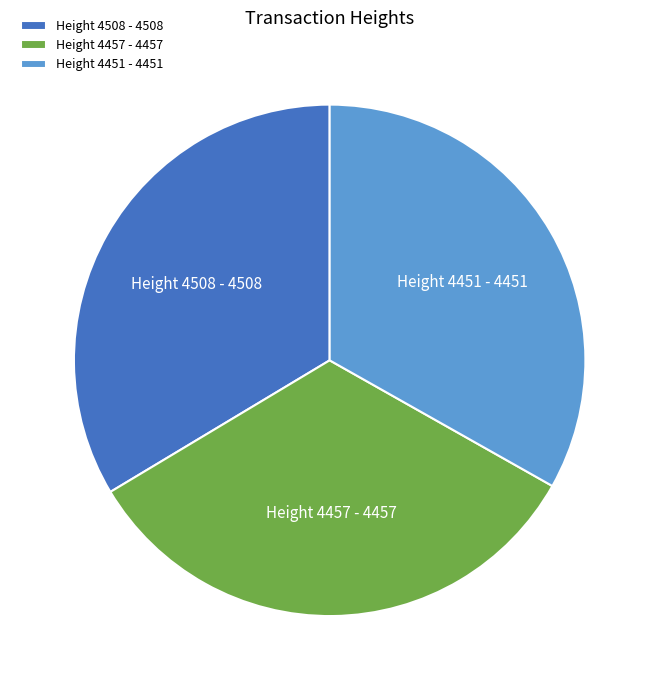

The Height 4451 slice represents 33% of the pie. True or false?

True